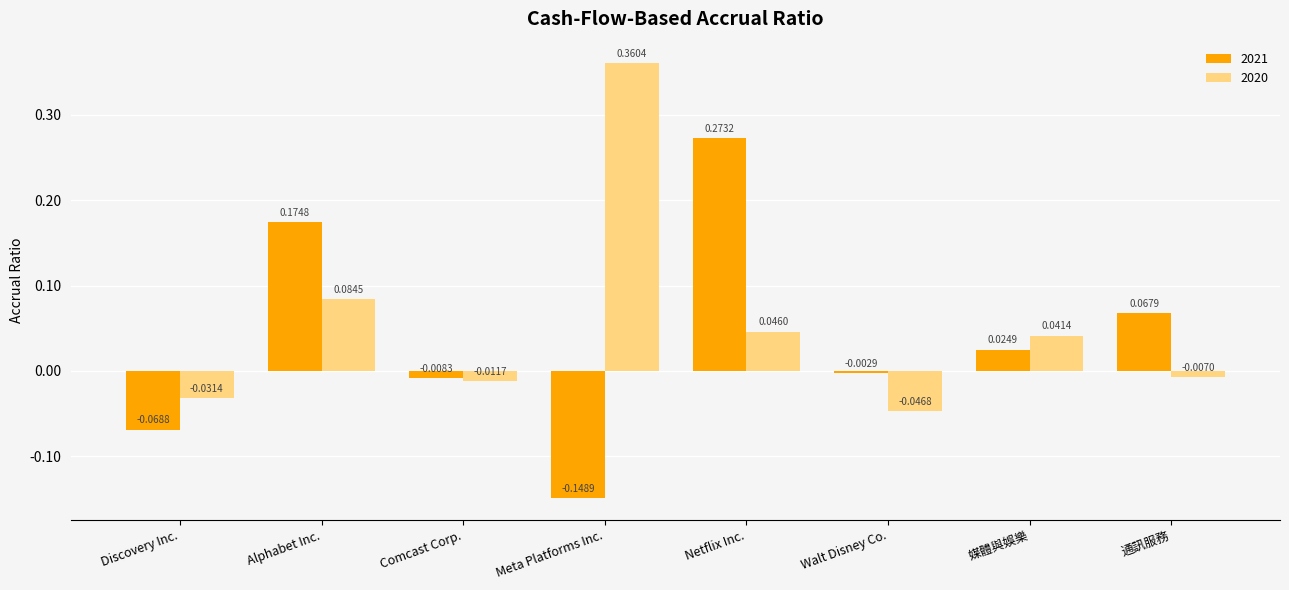

Rank the series by their maximum value, from lowest to highest.

2021, 2020